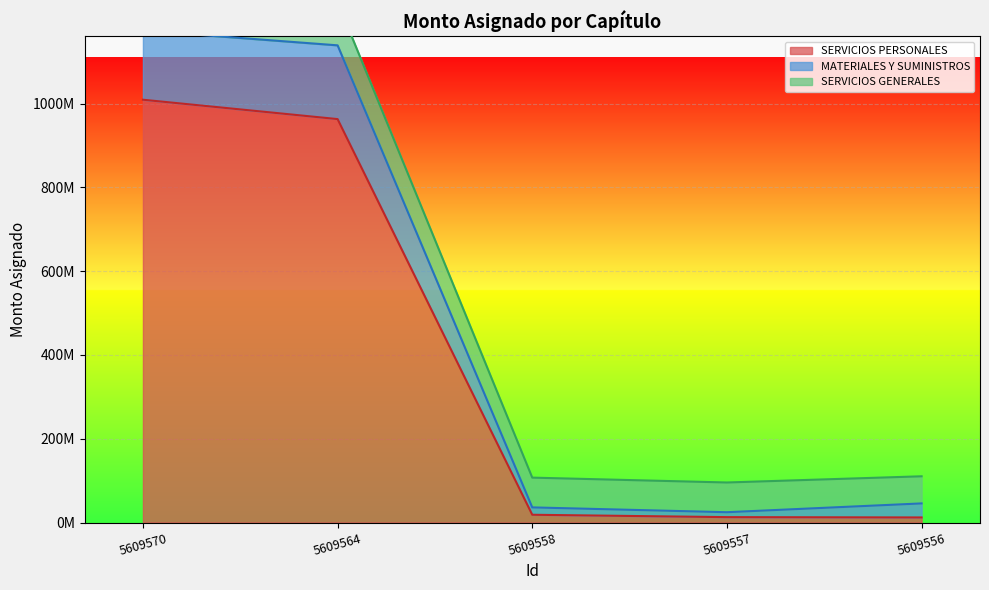

What is the value of the MATERIALES Y SUMINISTROS point at the 1st from the left?

1174088607.0